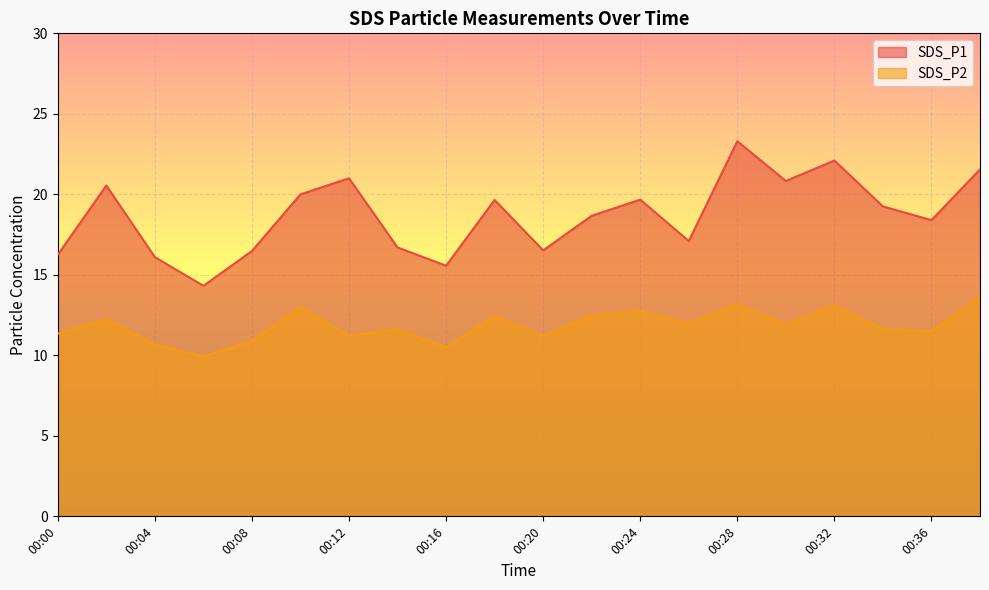

Which series has the largest total across all categories?

SDS_P1